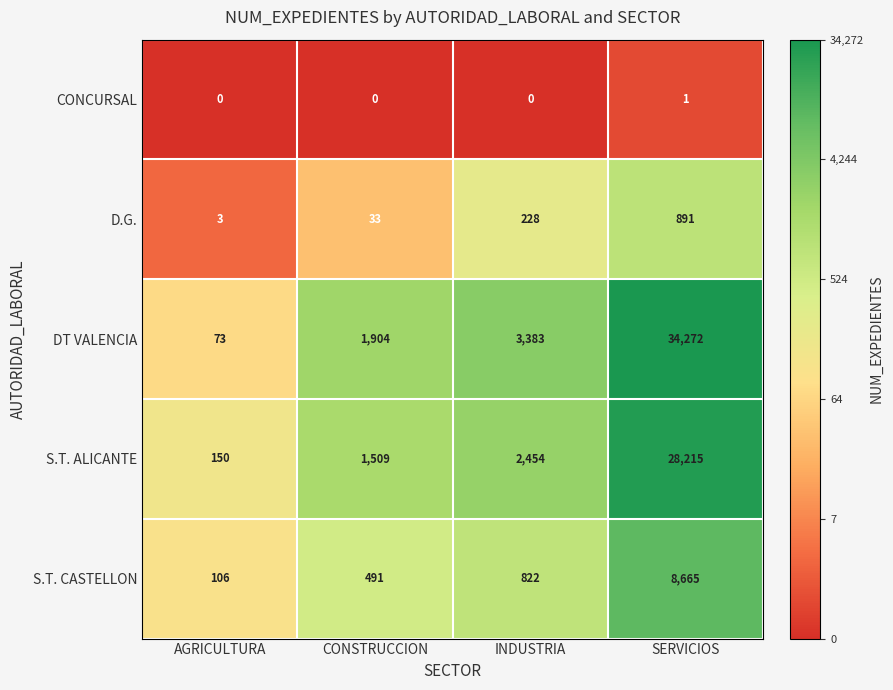

At which category is the sum across all series the highest?

SERVICIOS